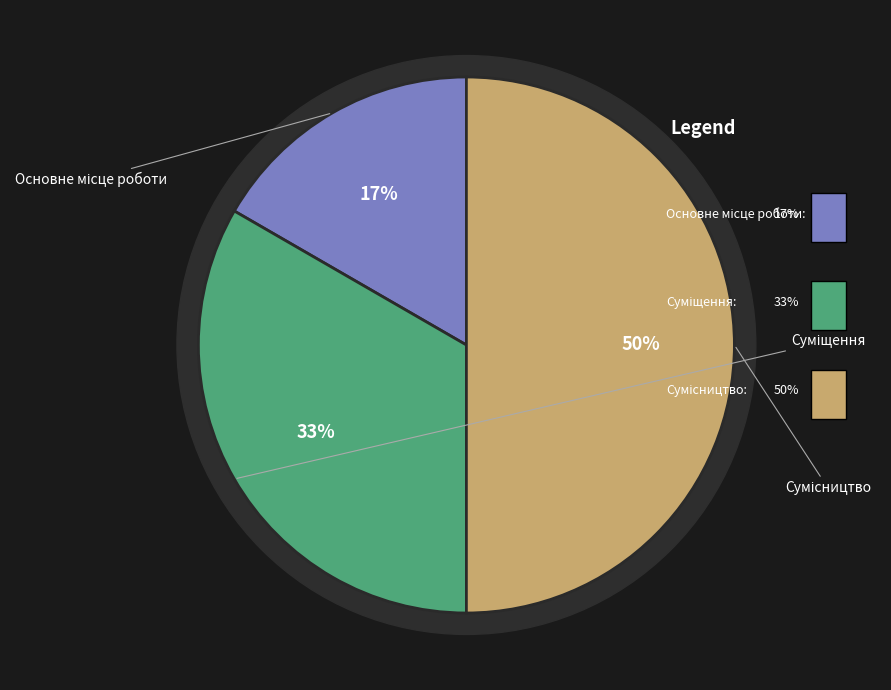

What is the change in value from Основне місце роботи to Сумісництво?

+2